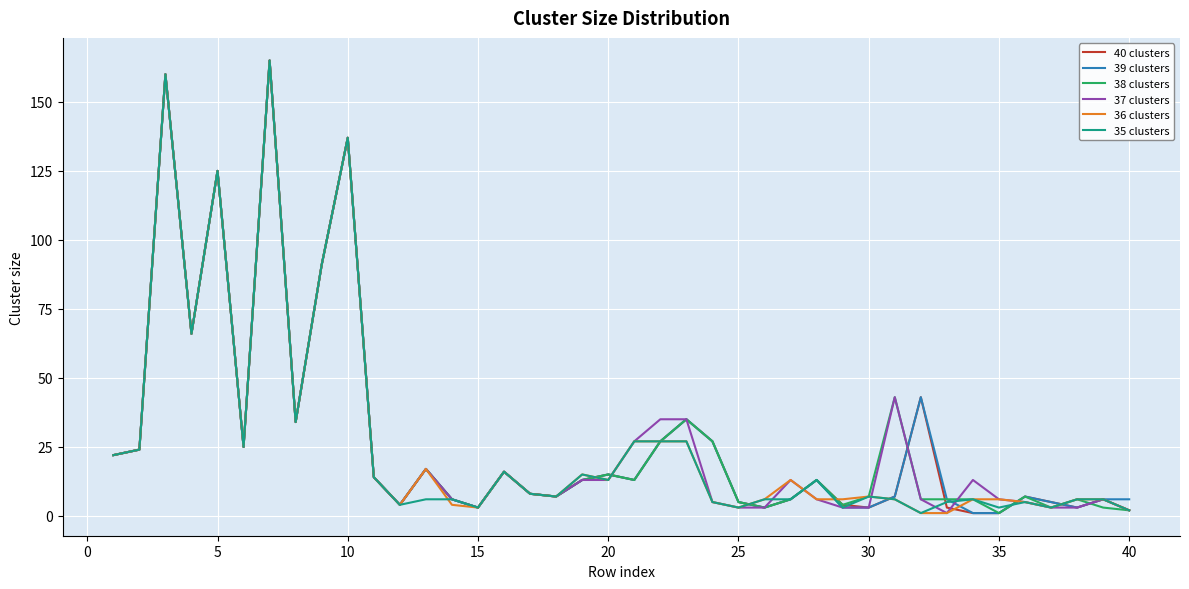

What is the highest value of the 39 clusters series?

165